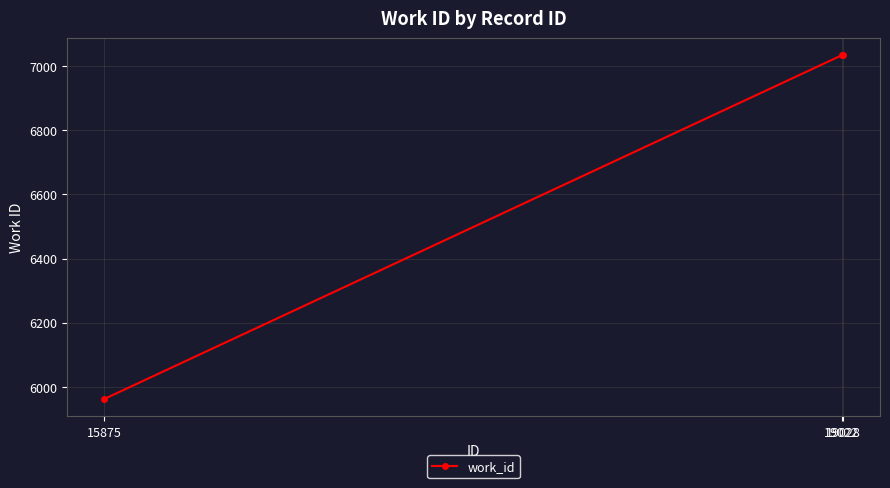

How many data points does each series have?

3